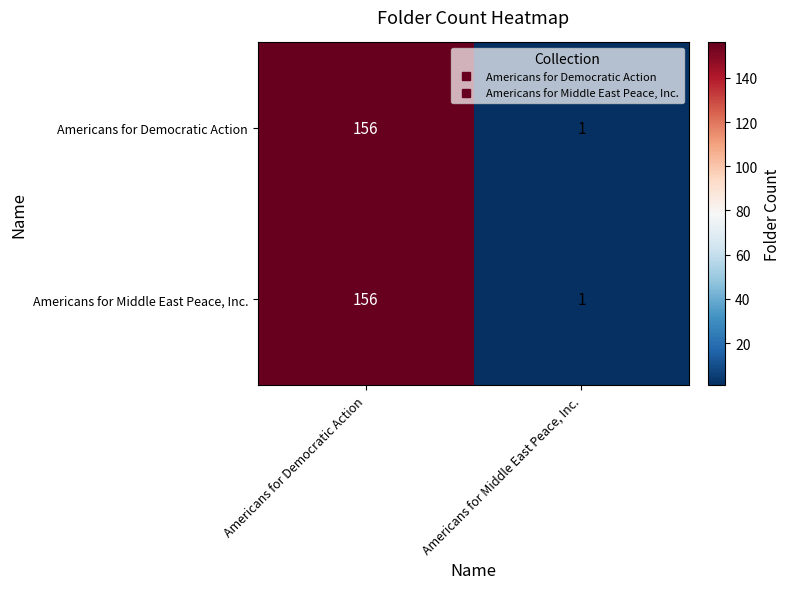

List the labels in order of Americans for Democratic Action value, largest first.

Americans for Democratic Action, Americans for Middle East Peace, Inc.